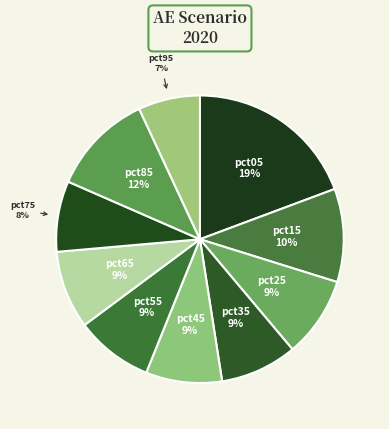

Does any single category account for the majority?

No